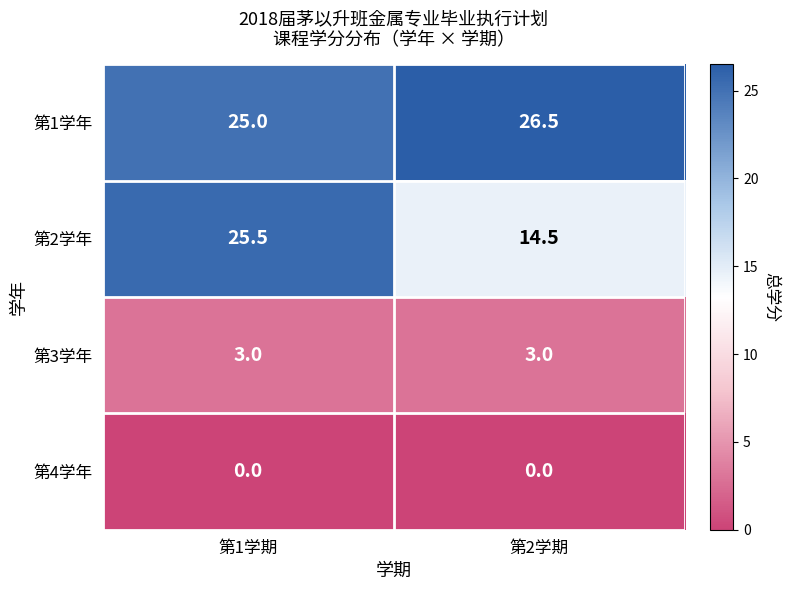

Reading right to left, transcribe all the data shown in this chart.

第1学年: 第2学期=26.5	第1学期=25.0
第2学年: 第2学期=14.5	第1学期=25.5
第3学年: 第2学期=3.0	第1学期=3.0
第4学年: 第2学期=0.0	第1学期=0.0